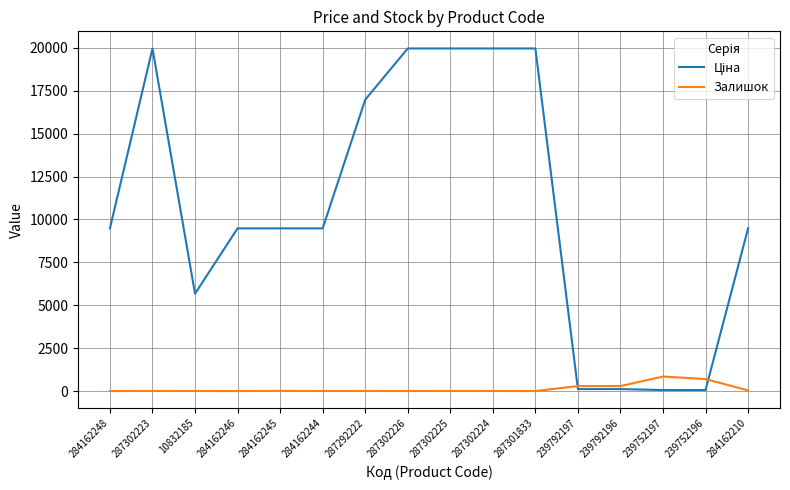

Is it true that Залишок equals 8.0 at 284162245?

True